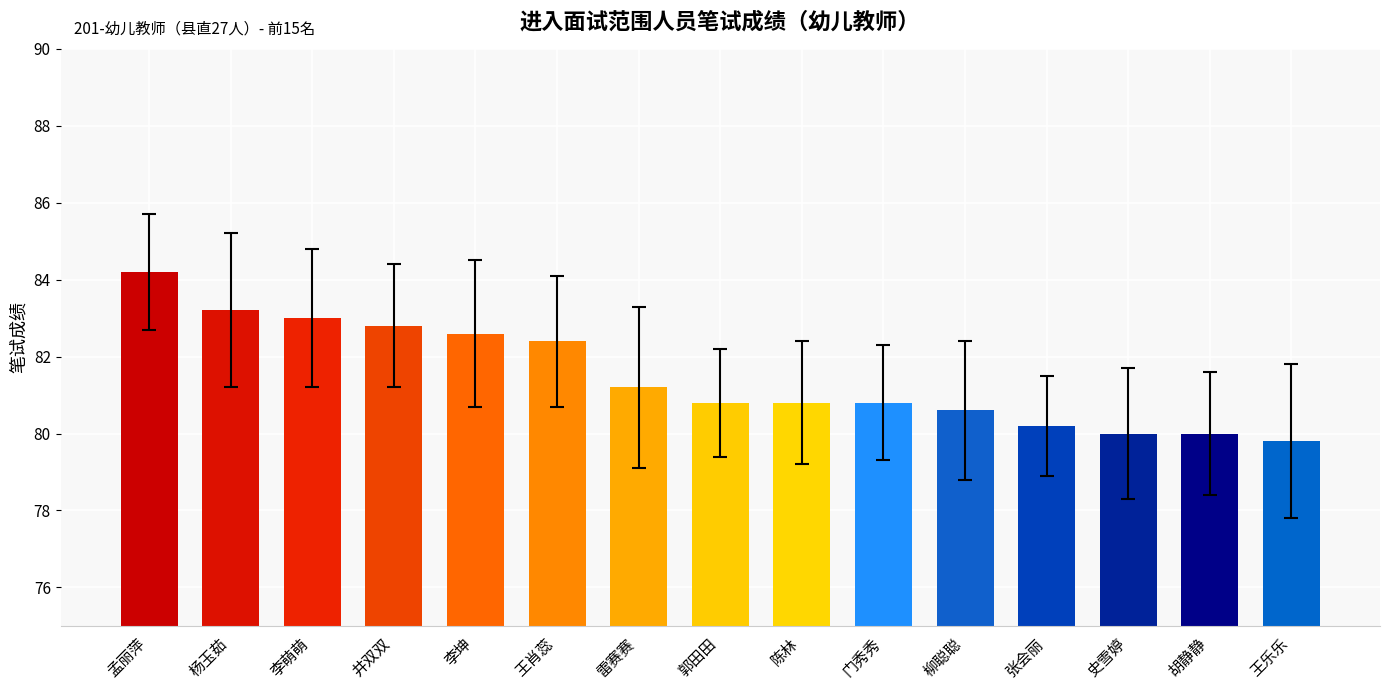

Reading left to right, what are all the values shown in this chart?

孟丽萍=84.2	杨玉茹=83.2	李萌萌=83.0	井双双=82.8	李坤=82.6	王肖蕊=82.4	雷赛赛=81.2	郭田田=80.8	陈林=80.8	门秀秀=80.8	柳聪聪=80.6	张会丽=80.2	史雪婷=80.0	胡静静=80.0	王乐乐=79.8